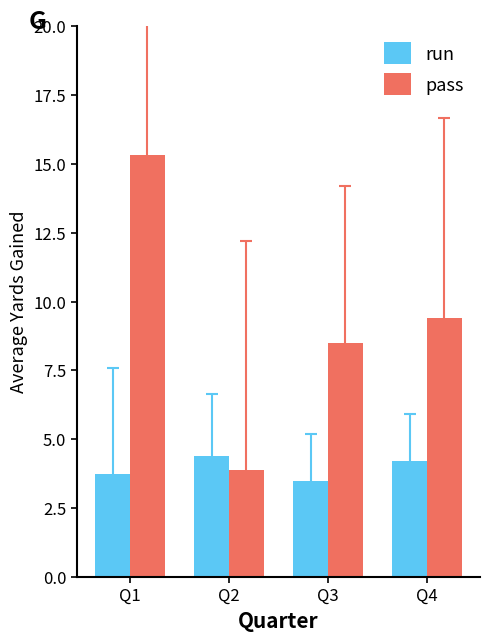

How many bars are there in total?

8